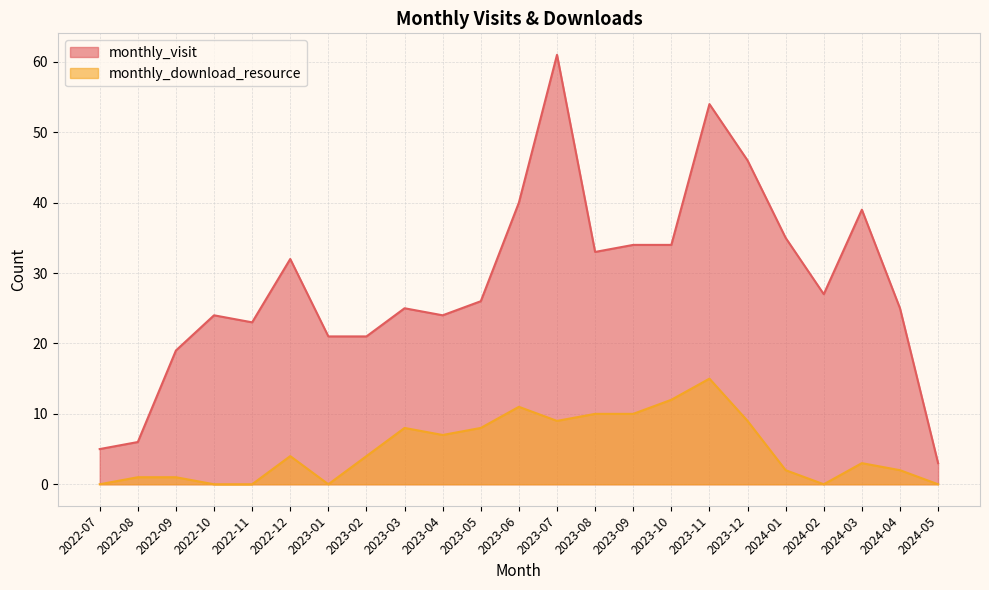

Reading left to right, list all the values displayed in this chart.

monthly_visit: 5	6	19	24	23	32	21	21	25	24	26	40	61	33	34	34	54	46	35	27	39	25	3
monthly_download_resource: 0	1	1	0	0	4	0	4	8	7	8	11	9	10	10	12	15	9	2	0	3	2	0